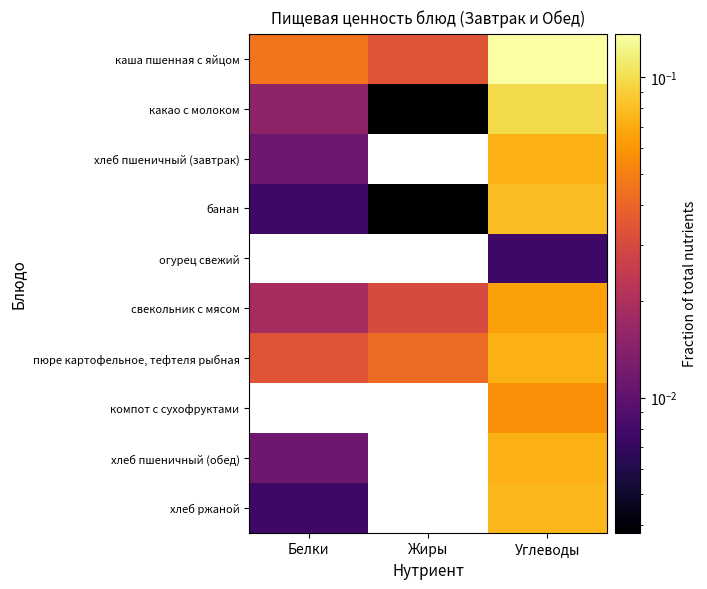

Reading right to left, extract all data points from this chart.

каша пшенная с яйцом: Углеводы=0.1	Жиры=0.0	Белки=0.0
какао с молоком: Углеводы=0.1	Жиры=0.0	Белки=0.0
хлеб пшеничный (завтрак): Углеводы=0.1	Жиры=0.0	Белки=0.0
банан: Углеводы=0.1	Жиры=0.0	Белки=0.0
огурец свежий: Углеводы=0.0	Жиры=0.0	Белки=0.0
свекольник с мясом: Углеводы=0.1	Жиры=0.0	Белки=0.0
пюре картофельное, тефтеля рыбная: Углеводы=0.1	Жиры=0.0	Белки=0.0
компот с сухофруктами: Углеводы=0.1	Жиры=0.0	Белки=0.0
хлеб пшеничный (обед): Углеводы=0.1	Жиры=0.0	Белки=0.0
хлеб ржаной: Углеводы=0.1	Жиры=0.0	Белки=0.0